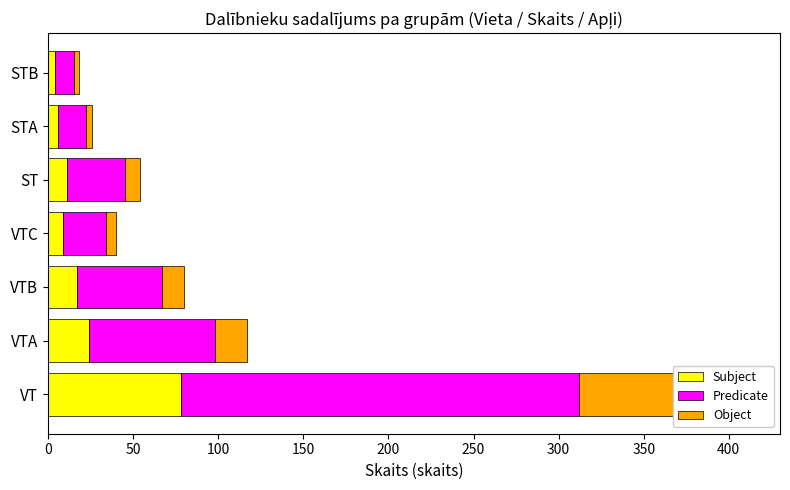

Which series has the largest total across all categories?

Predicate